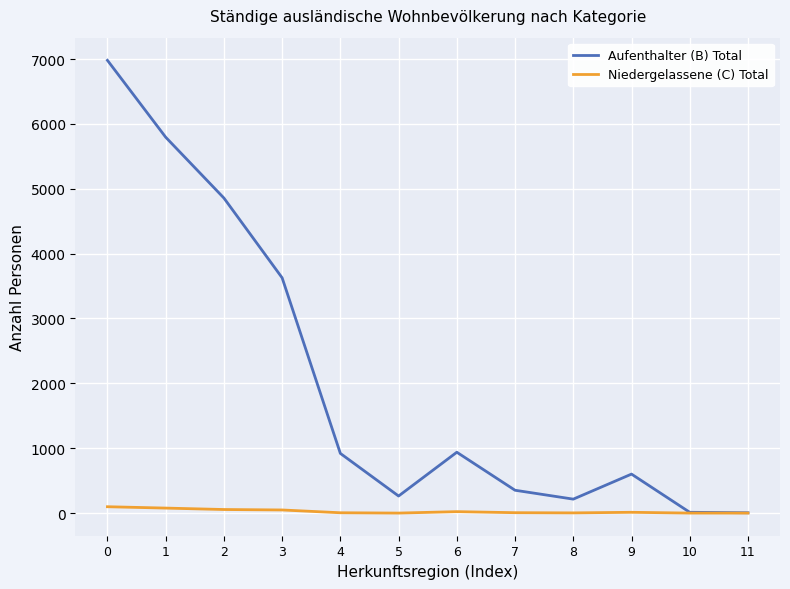

Which series changed the most between 0 and 9?

Aufenthalter (B) Total